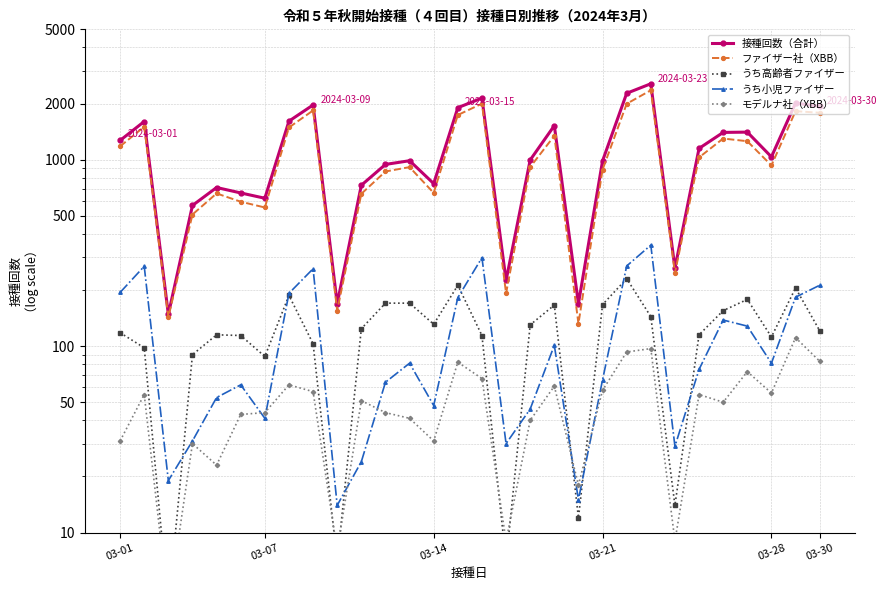

What is the value of the 接種回数（合計） point at the 17th from the left?

225